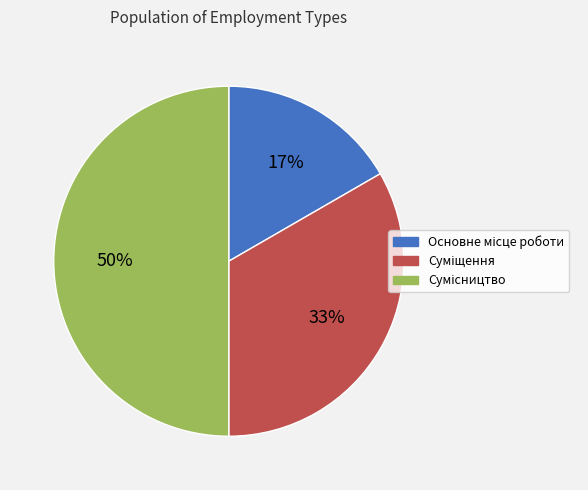

To the nearest percent, what is the difference between the largest and smallest slice percentages?

33%